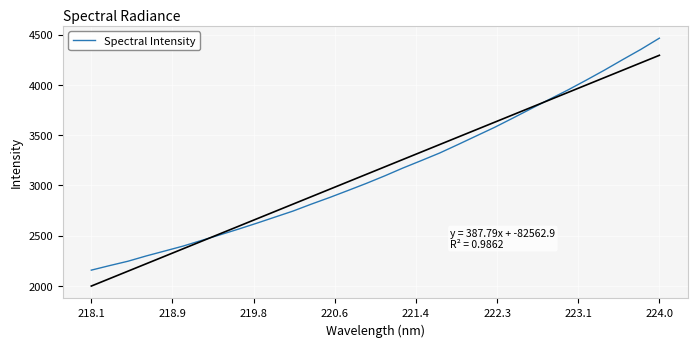

Reading left to right, extract all data points from this chart.

2156.6	2201.9	2245.3	2298.2	2346.8	2395.7	2451.8	2506.9	2563.4	2622.4	2683.5	2744.5	2813.6	2879.7	2949.2	3019.8	3094.5	3173.0	3246.7	3321.9	3406.1	3491.9	3577.3	3669.7	3763.6	3856.6	3948.8	4046.5	4146.7	4251.6	4354.3	4464.6